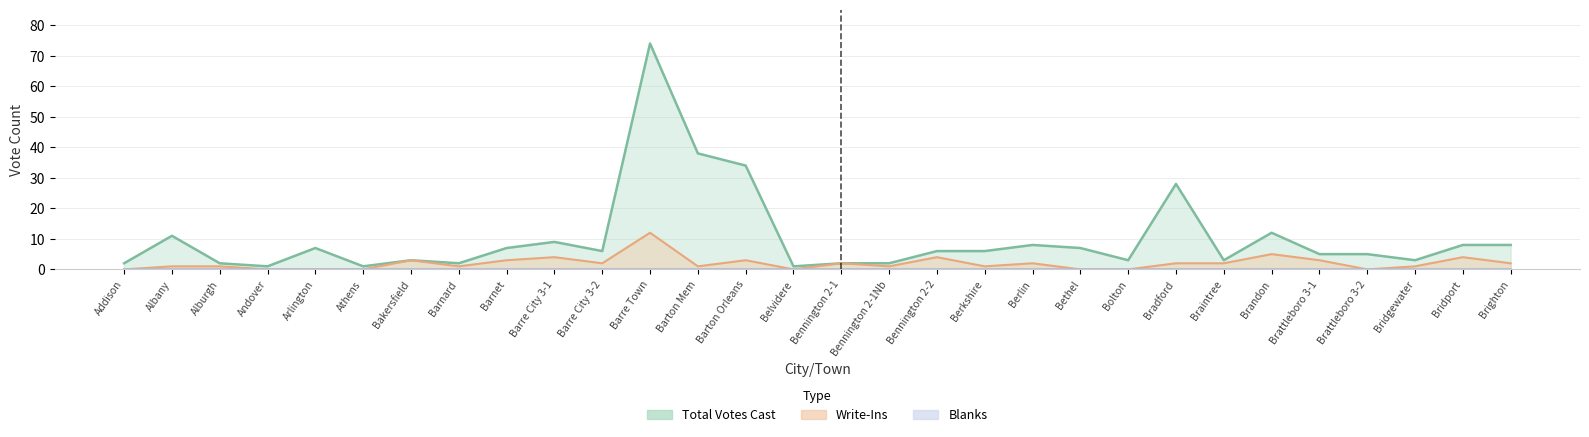

How many values in write_ins are above zero?

22